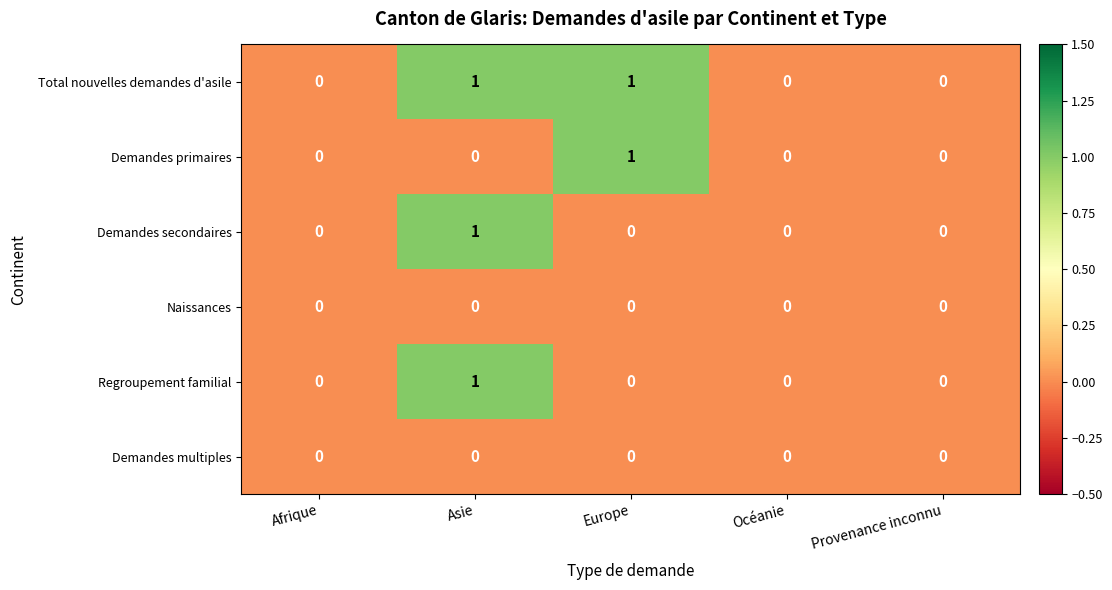

Reading left to right, list all the values displayed in this chart.

Total nouvelles demandes d'asile: Afrique=0	Asie=1	Europe=1	Océanie=0	Provenance inconnu=0
Demandes primaires: Afrique=0	Asie=0	Europe=1	Océanie=0	Provenance inconnu=0
Demandes secondaires: Afrique=0	Asie=1	Europe=0	Océanie=0	Provenance inconnu=0
Naissances: Afrique=0	Asie=0	Europe=0	Océanie=0	Provenance inconnu=0
Regroupement familial: Afrique=0	Asie=1	Europe=0	Océanie=0	Provenance inconnu=0
Demandes multiples: Afrique=0	Asie=0	Europe=0	Océanie=0	Provenance inconnu=0